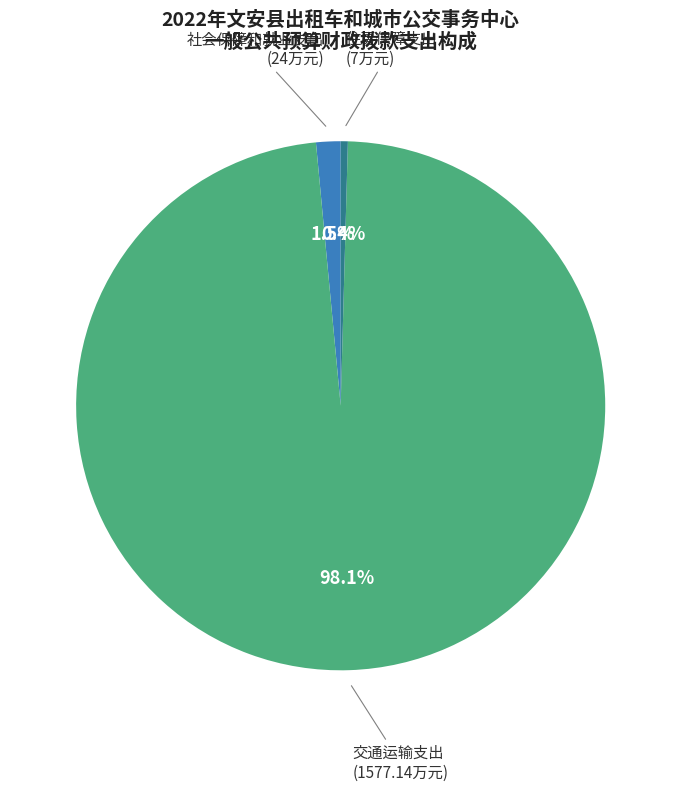

How many segments does this pie chart have?

3